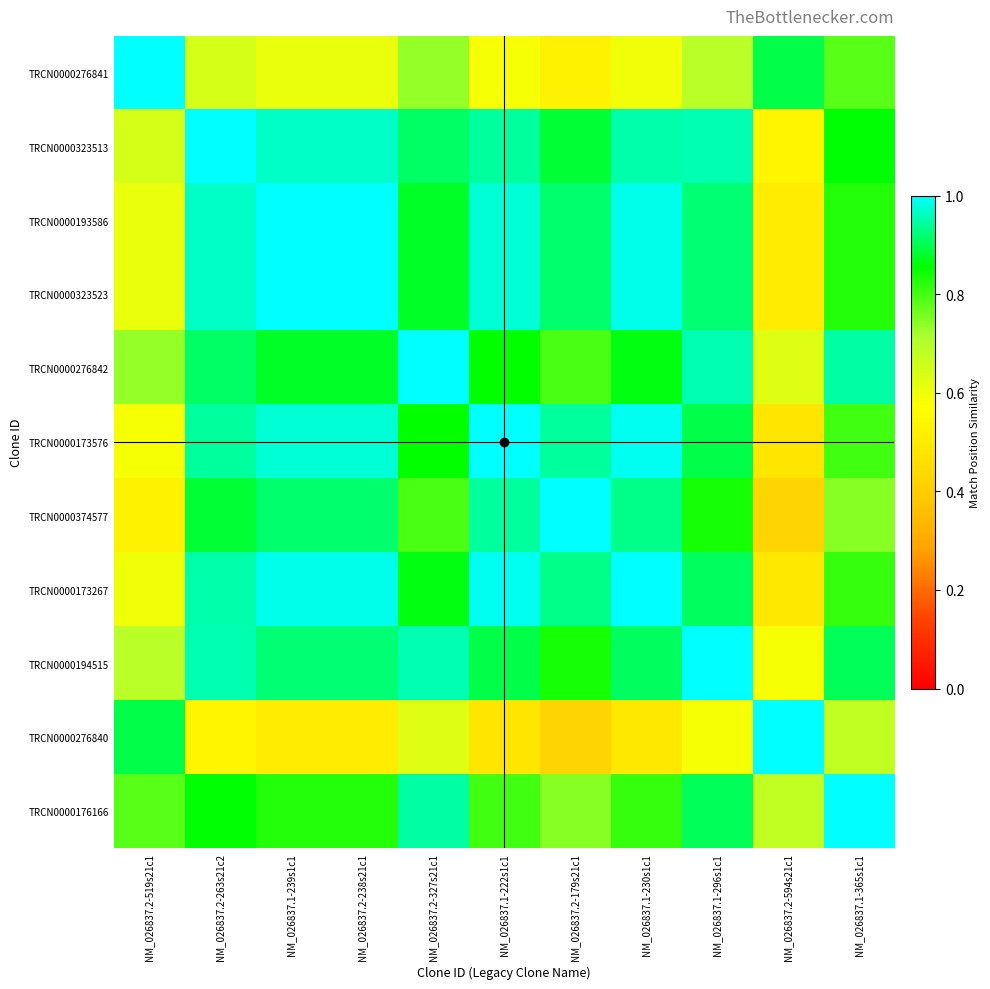

Reading right to left, what are all the values shown in this chart?

TRCN0000276841: NM_026837.1-365s1c1=0.8	NM_026837.2-594s21c1=0.9	NM_026837.1-296s1c1=0.7	NM_026837.1-230s1c1=0.6	NM_026837.2-179s21c1=0.5	NM_026837.1-222s1c1=0.6	NM_026837.2-327s21c1=0.7	NM_026837.2-238s21c1=0.6	NM_026837.1-239s1c1=0.6	NM_026837.2-263s21c2=0.6	NM_026837.2-519s21c1=1.0
TRCN0000323513: NM_026837.1-365s1c1=0.9	NM_026837.2-594s21c1=0.5	NM_026837.1-296s1c1=1.0	NM_026837.1-230s1c1=1.0	NM_026837.2-179s21c1=0.9	NM_026837.1-222s1c1=0.9	NM_026837.2-327s21c1=0.9	NM_026837.2-238s21c1=1.0	NM_026837.1-239s1c1=1.0	NM_026837.2-263s21c2=1.0	NM_026837.2-519s21c1=0.6
TRCN0000193586: NM_026837.1-365s1c1=0.8	NM_026837.2-594s21c1=0.5	NM_026837.1-296s1c1=0.9	NM_026837.1-230s1c1=1.0	NM_026837.2-179s21c1=0.9	NM_026837.1-222s1c1=1.0	NM_026837.2-327s21c1=0.9	NM_026837.2-238s21c1=1.0	NM_026837.1-239s1c1=1.0	NM_026837.2-263s21c2=1.0	NM_026837.2-519s21c1=0.6
TRCN0000323523: NM_026837.1-365s1c1=0.8	NM_026837.2-594s21c1=0.5	NM_026837.1-296s1c1=0.9	NM_026837.1-230s1c1=1.0	NM_026837.2-179s21c1=0.9	NM_026837.1-222s1c1=1.0	NM_026837.2-327s21c1=0.9	NM_026837.2-238s21c1=1.0	NM_026837.1-239s1c1=1.0	NM_026837.2-263s21c2=1.0	NM_026837.2-519s21c1=0.6
TRCN0000276842: NM_026837.1-365s1c1=0.9	NM_026837.2-594s21c1=0.6	NM_026837.1-296s1c1=1.0	NM_026837.1-230s1c1=0.9	NM_026837.2-179s21c1=0.8	NM_026837.1-222s1c1=0.9	NM_026837.2-327s21c1=1.0	NM_026837.2-238s21c1=0.9	NM_026837.1-239s1c1=0.9	NM_026837.2-263s21c2=0.9	NM_026837.2-519s21c1=0.7
TRCN0000173576: NM_026837.1-365s1c1=0.8	NM_026837.2-594s21c1=0.5	NM_026837.1-296s1c1=0.9	NM_026837.1-230s1c1=1.0	NM_026837.2-179s21c1=0.9	NM_026837.1-222s1c1=1.0	NM_026837.2-327s21c1=0.9	NM_026837.2-238s21c1=1.0	NM_026837.1-239s1c1=1.0	NM_026837.2-263s21c2=0.9	NM_026837.2-519s21c1=0.6
TRCN0000374577: NM_026837.1-365s1c1=0.7	NM_026837.2-594s21c1=0.4	NM_026837.1-296s1c1=0.8	NM_026837.1-230s1c1=0.9	NM_026837.2-179s21c1=1.0	NM_026837.1-222s1c1=0.9	NM_026837.2-327s21c1=0.8	NM_026837.2-238s21c1=0.9	NM_026837.1-239s1c1=0.9	NM_026837.2-263s21c2=0.9	NM_026837.2-519s21c1=0.5
TRCN0000173267: NM_026837.1-365s1c1=0.8	NM_026837.2-594s21c1=0.5	NM_026837.1-296s1c1=0.9	NM_026837.1-230s1c1=1.0	NM_026837.2-179s21c1=0.9	NM_026837.1-222s1c1=1.0	NM_026837.2-327s21c1=0.9	NM_026837.2-238s21c1=1.0	NM_026837.1-239s1c1=1.0	NM_026837.2-263s21c2=1.0	NM_026837.2-519s21c1=0.6
TRCN0000194515: NM_026837.1-365s1c1=0.9	NM_026837.2-594s21c1=0.6	NM_026837.1-296s1c1=1.0	NM_026837.1-230s1c1=0.9	NM_026837.2-179s21c1=0.8	NM_026837.1-222s1c1=0.9	NM_026837.2-327s21c1=1.0	NM_026837.2-238s21c1=0.9	NM_026837.1-239s1c1=0.9	NM_026837.2-263s21c2=1.0	NM_026837.2-519s21c1=0.7
TRCN0000276840: NM_026837.1-365s1c1=0.7	NM_026837.2-594s21c1=1.0	NM_026837.1-296s1c1=0.6	NM_026837.1-230s1c1=0.5	NM_026837.2-179s21c1=0.4	NM_026837.1-222s1c1=0.5	NM_026837.2-327s21c1=0.6	NM_026837.2-238s21c1=0.5	NM_026837.1-239s1c1=0.5	NM_026837.2-263s21c2=0.5	NM_026837.2-519s21c1=0.9
TRCN0000176166: NM_026837.1-365s1c1=1.0	NM_026837.2-594s21c1=0.7	NM_026837.1-296s1c1=0.9	NM_026837.1-230s1c1=0.8	NM_026837.2-179s21c1=0.7	NM_026837.1-222s1c1=0.8	NM_026837.2-327s21c1=0.9	NM_026837.2-238s21c1=0.8	NM_026837.1-239s1c1=0.8	NM_026837.2-263s21c2=0.9	NM_026837.2-519s21c1=0.8